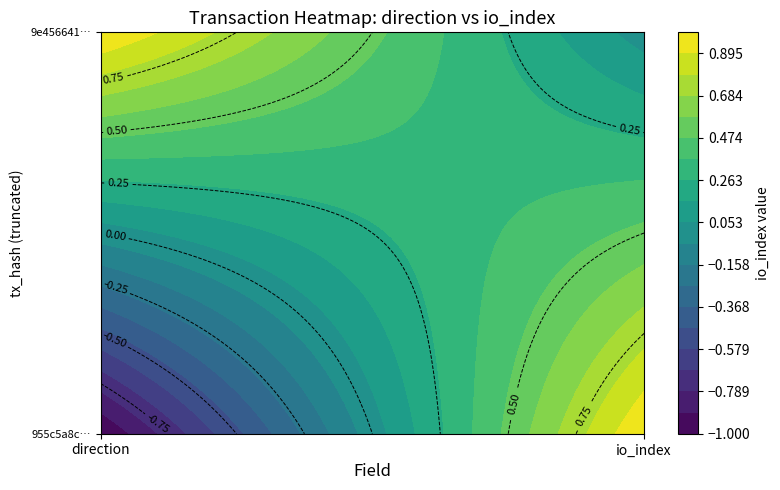

Reading right to left, list all the values displayed in this chart.

955c5a8cf27cbaeaf44e6c55038051b3e5d3dfc: 1	-1
9e456641cb3e9739583f351232a5c17ea367b29: 0	1